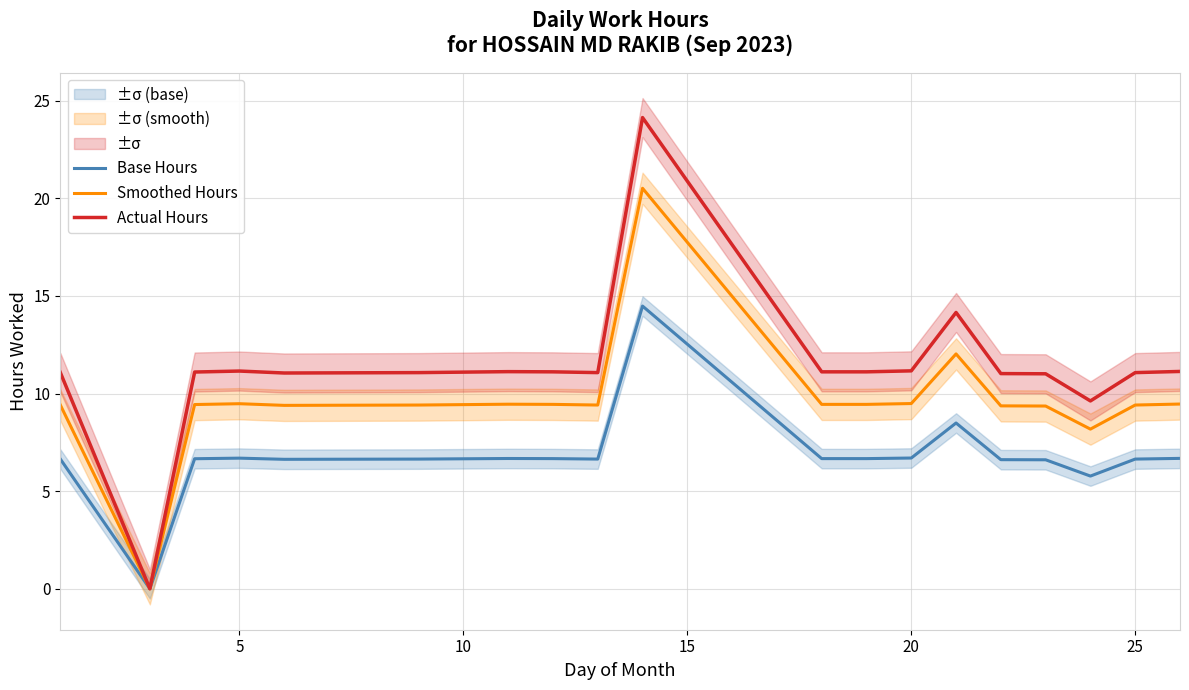

Reading right to left, transcribe all the data shown in this chart.

Base Hours: 6.7	6.6	5.8	6.6	6.6	8.5	6.7	6.7	6.7	14.5	6.6	6.7	6.7	6.6	6.6	6.7	6.7	0.0	6.6
Smoothed Hours: 9.5	9.4	8.2	9.4	9.4	12.0	9.5	9.4	9.4	20.5	9.4	9.4	9.5	9.4	9.4	9.5	9.4	0.0	9.4
Actual Hours: 11.1	11.1	9.6	11.0	11.0	14.2	11.2	11.1	11.1	24.1	11.1	11.1	11.1	11.1	11.1	11.2	11.1	0.0	11.1